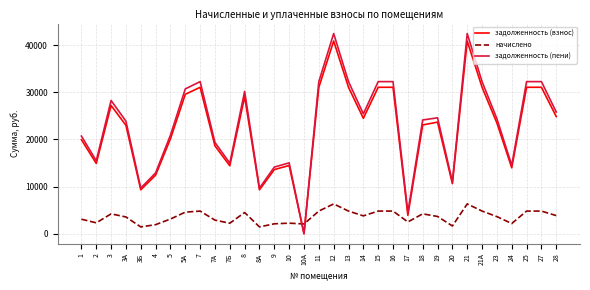

What is the average value of the задолженность (пени) series?

23118.2